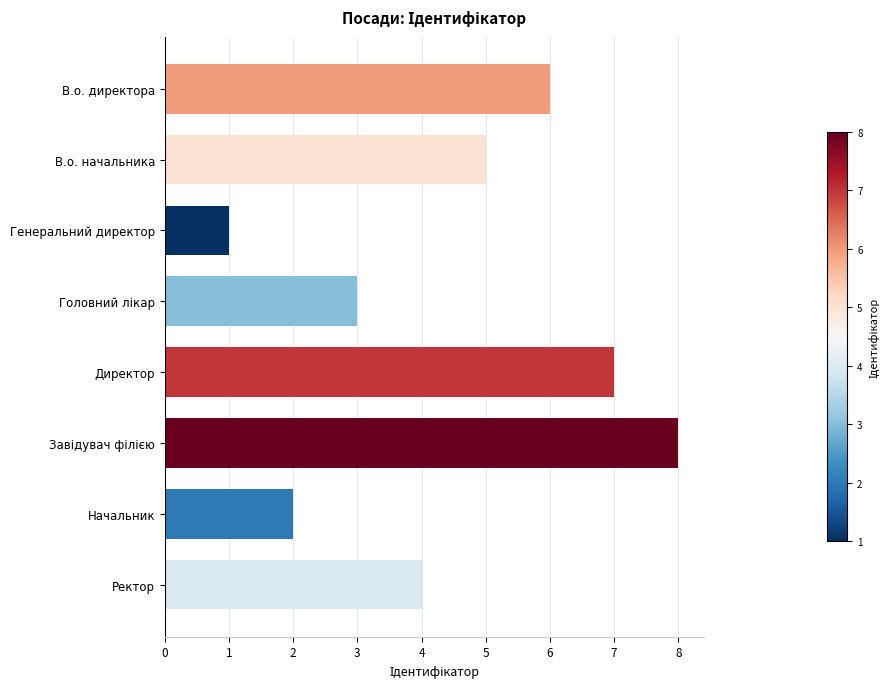

Reading top to bottom, what are all the values shown in this chart?

6	5	1	3	7	8	2	4